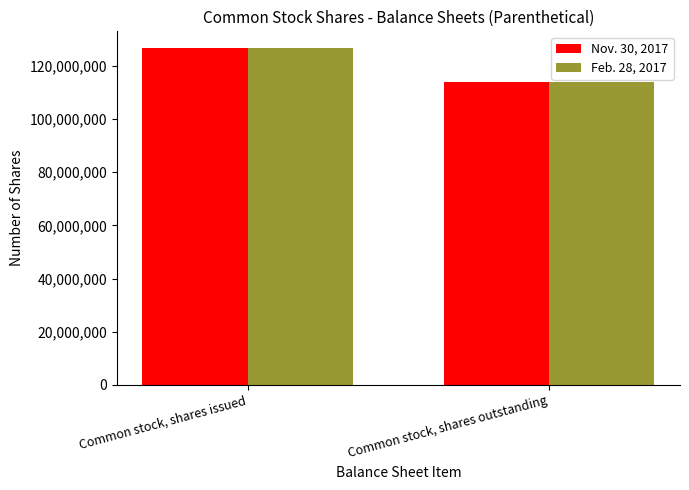

What is the smallest value displayed?

113991432